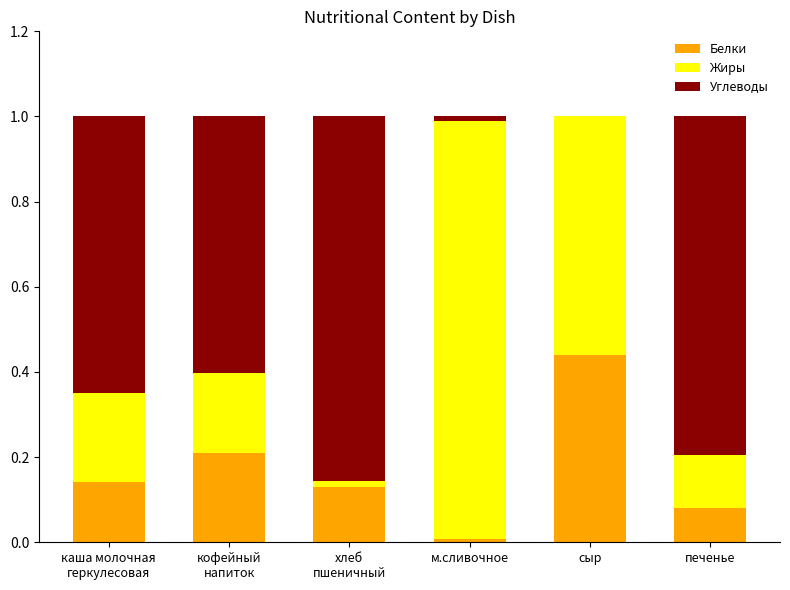

How many data points does each series have?

6